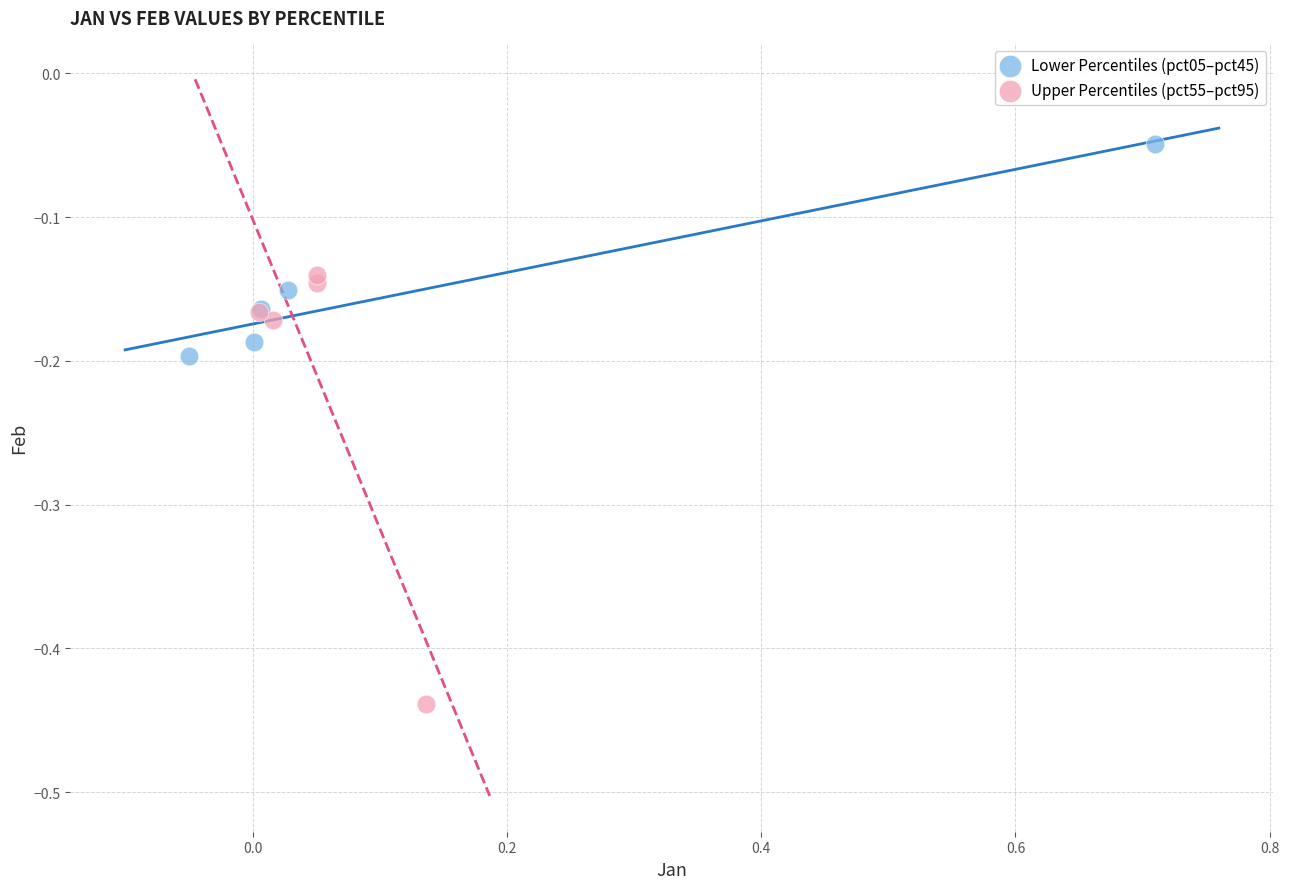

Which series reaches the maximum Y coordinate?

Lower Percentiles (pct05–pct45)